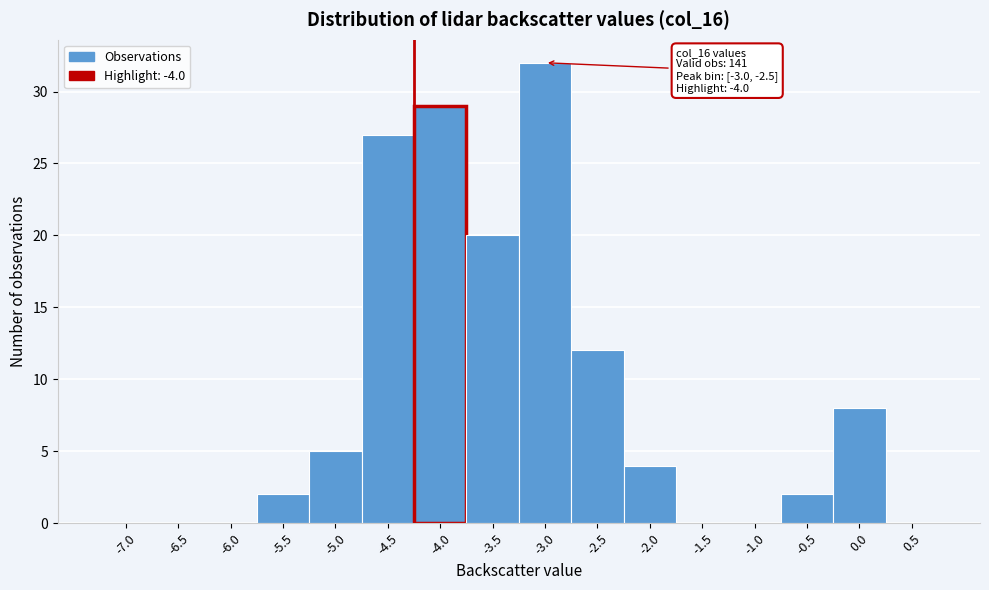

Reading right to left, extract all data points from this chart.

0.5=0	0.0=8	-0.5=2	-1.0=0	-1.5=0	-2.0=4	-2.5=12	-3.0=32	-3.5=20	-4.0=29	-4.5=27	-5.0=5	-5.5=2	-6.0=0	-6.5=0	-7.0=0